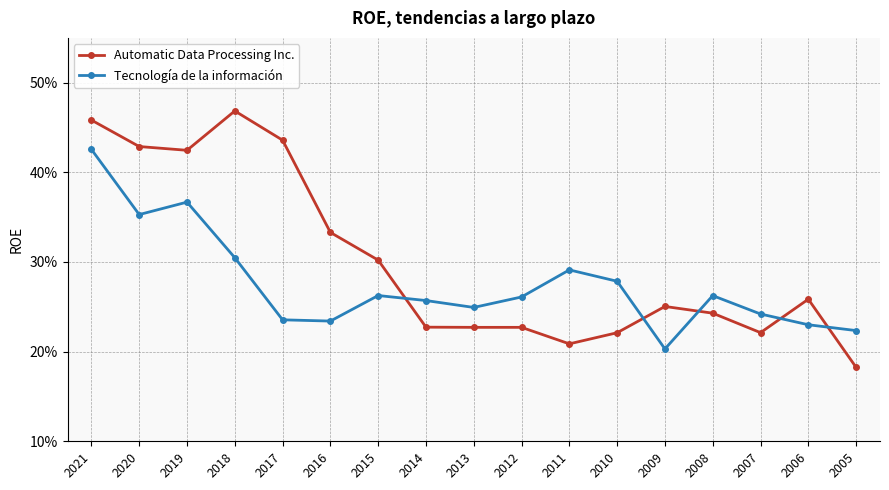

What are all the series names shown in the legend?

Automatic Data Processing Inc., Tecnología de la información